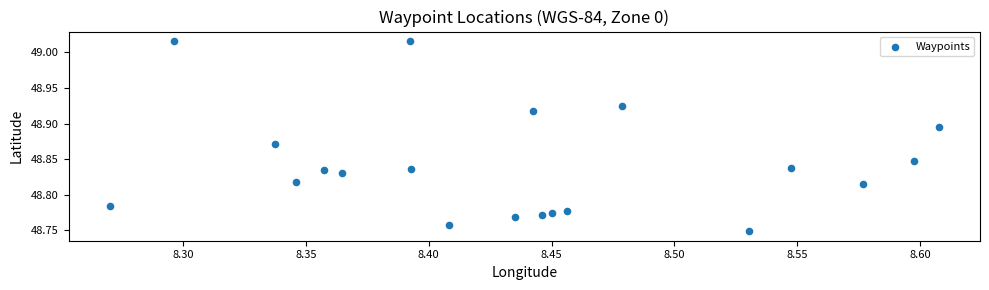

What is the range of X values (max minus min)?

0.3